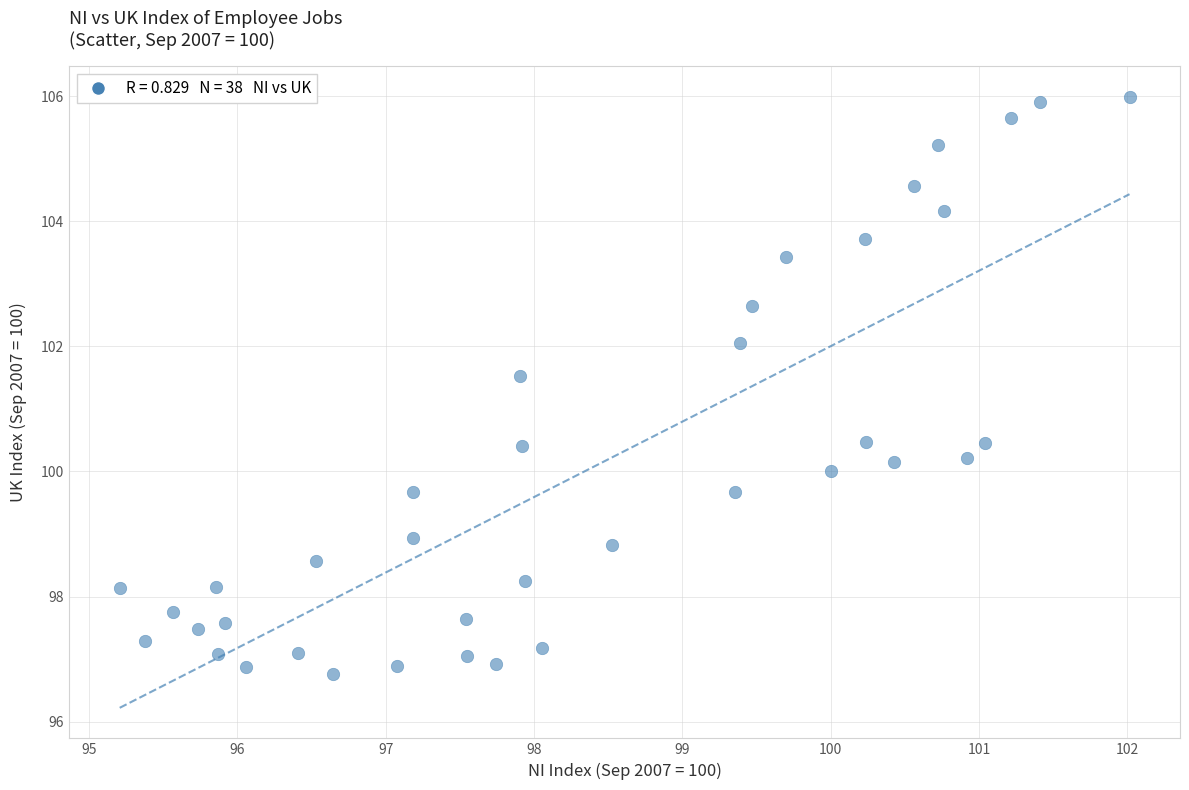

What is the range of Y values (max minus min)?

9.2